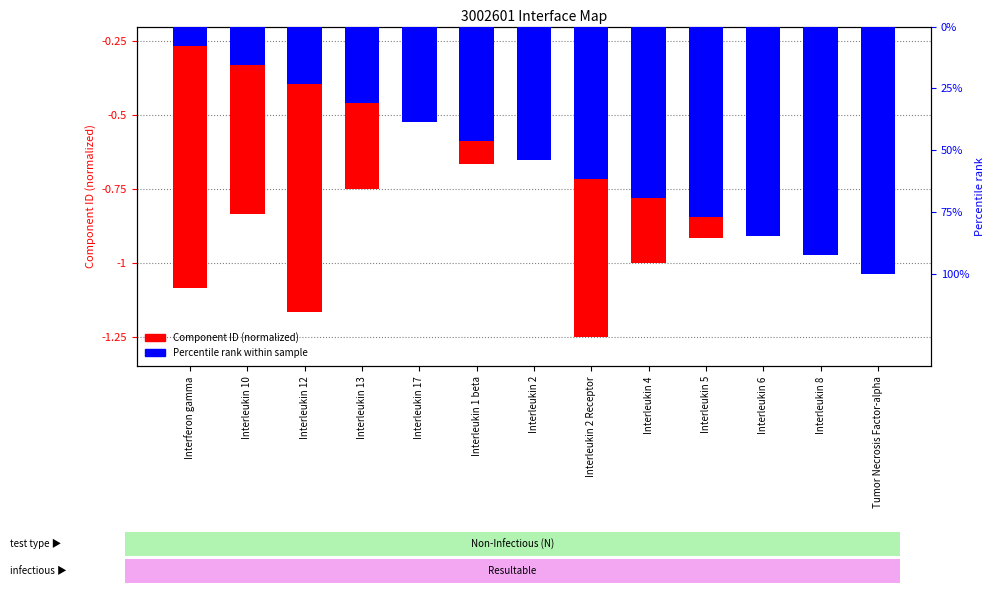

Is the value of Component ID (normalized) at Tumor Necrosis Factor-alpha greater than the value of Percentile rank within sample at Interleukin 8?

No